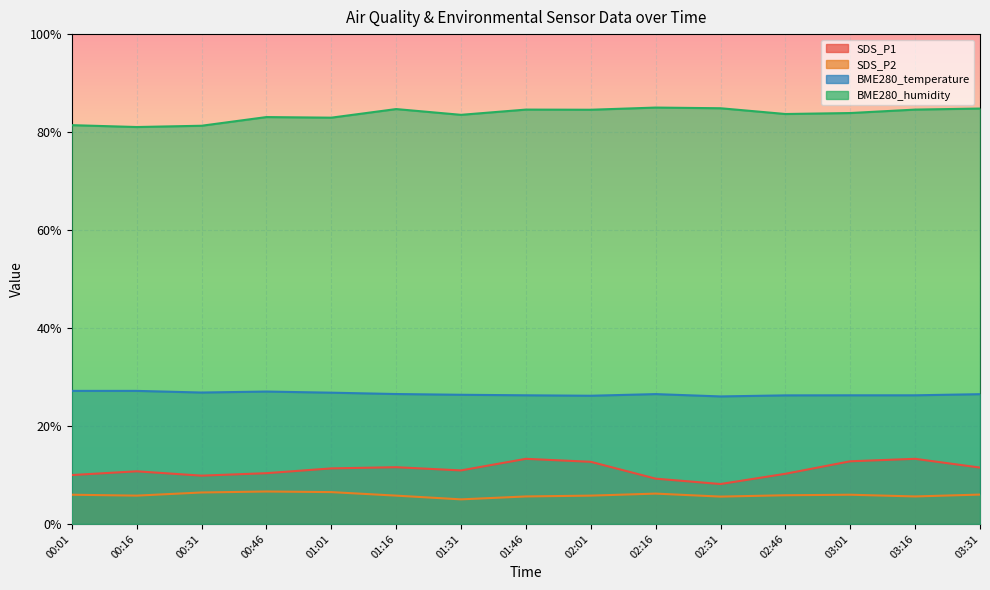

Is the value of BME280_humidity at 02:01 greater than the value of SDS_P1 at 01:31?

Yes